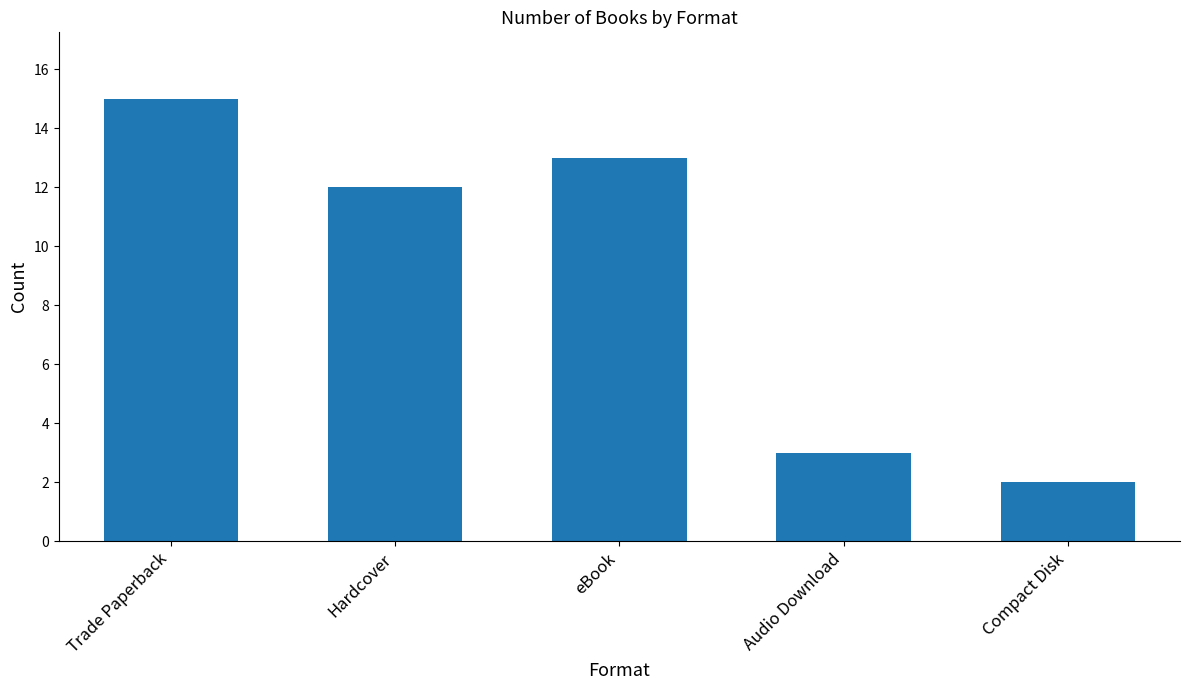

What is the sum of the values at Trade Paperback and Hardcover?

27